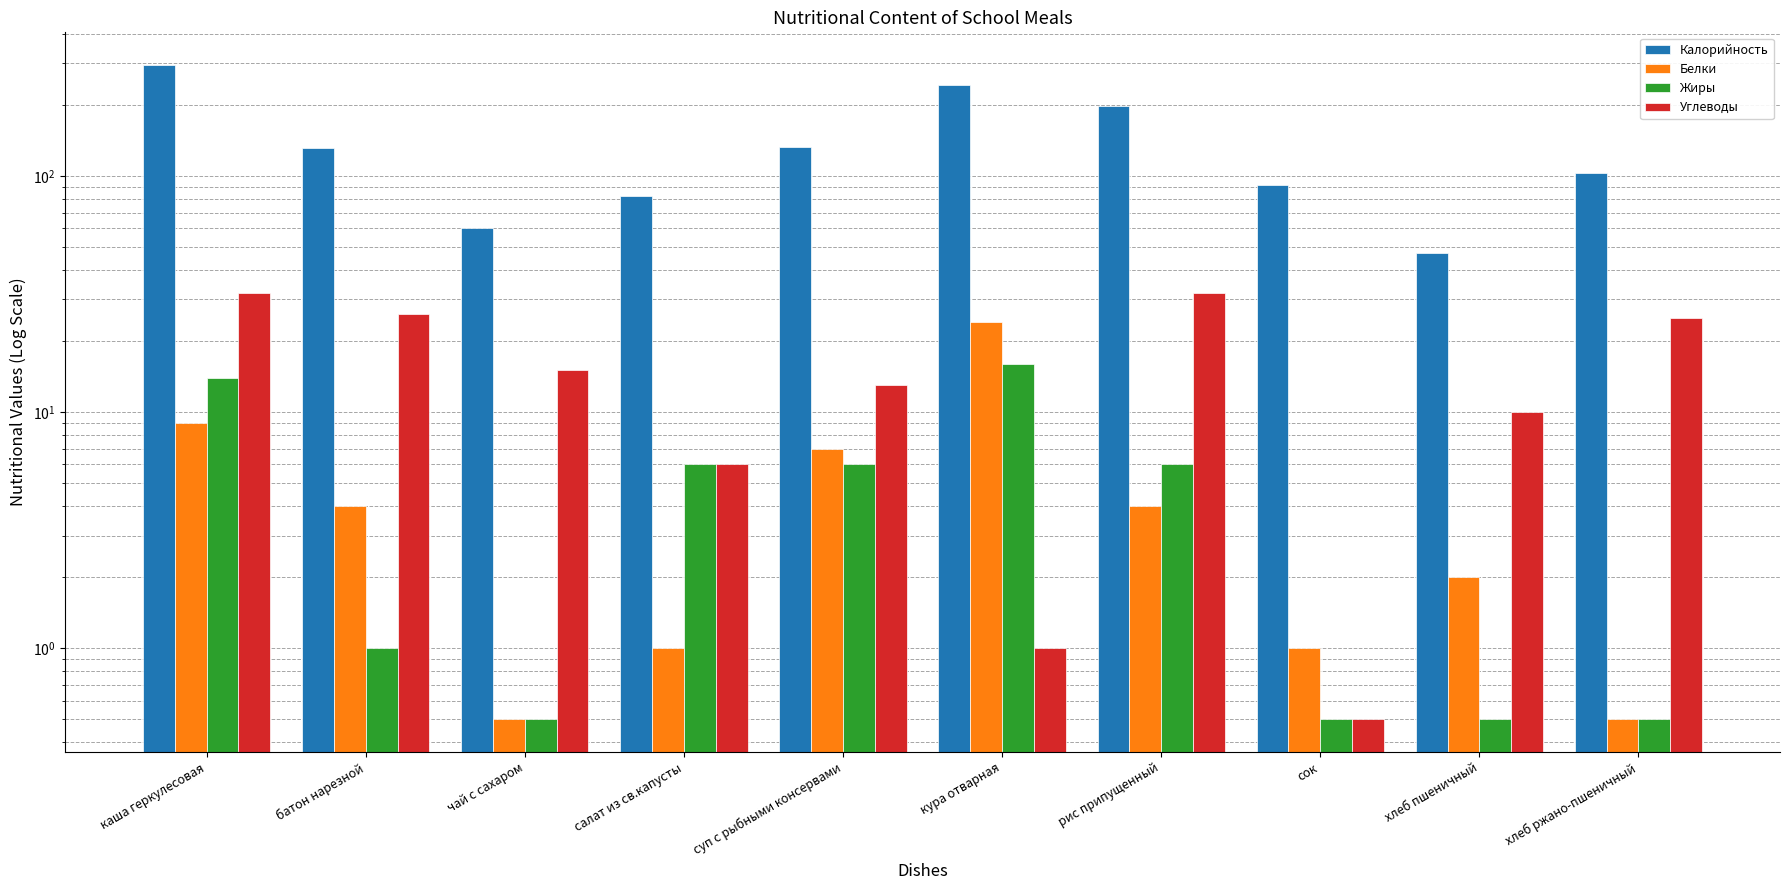

Is the value of Углеводы at чай с сахаром greater than the value of Жиры at кура отварная?

No